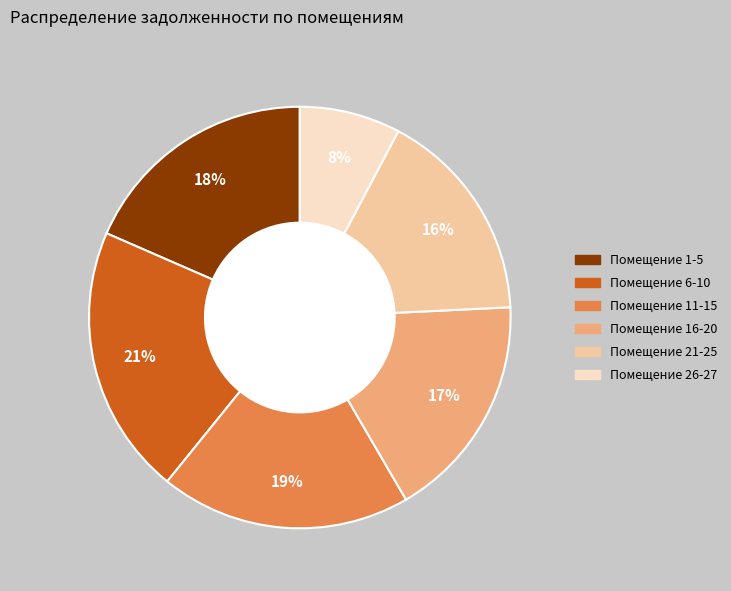

Is there a majority slice in this chart?

No